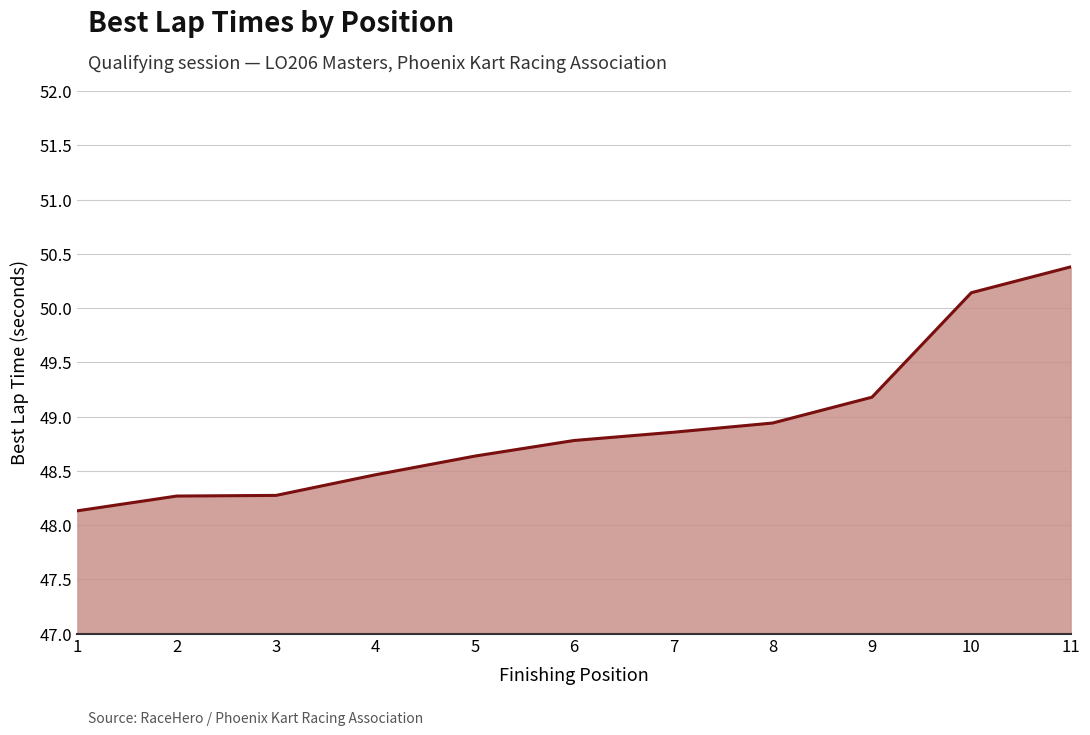

What is the minimum value shown in the chart?

48.1